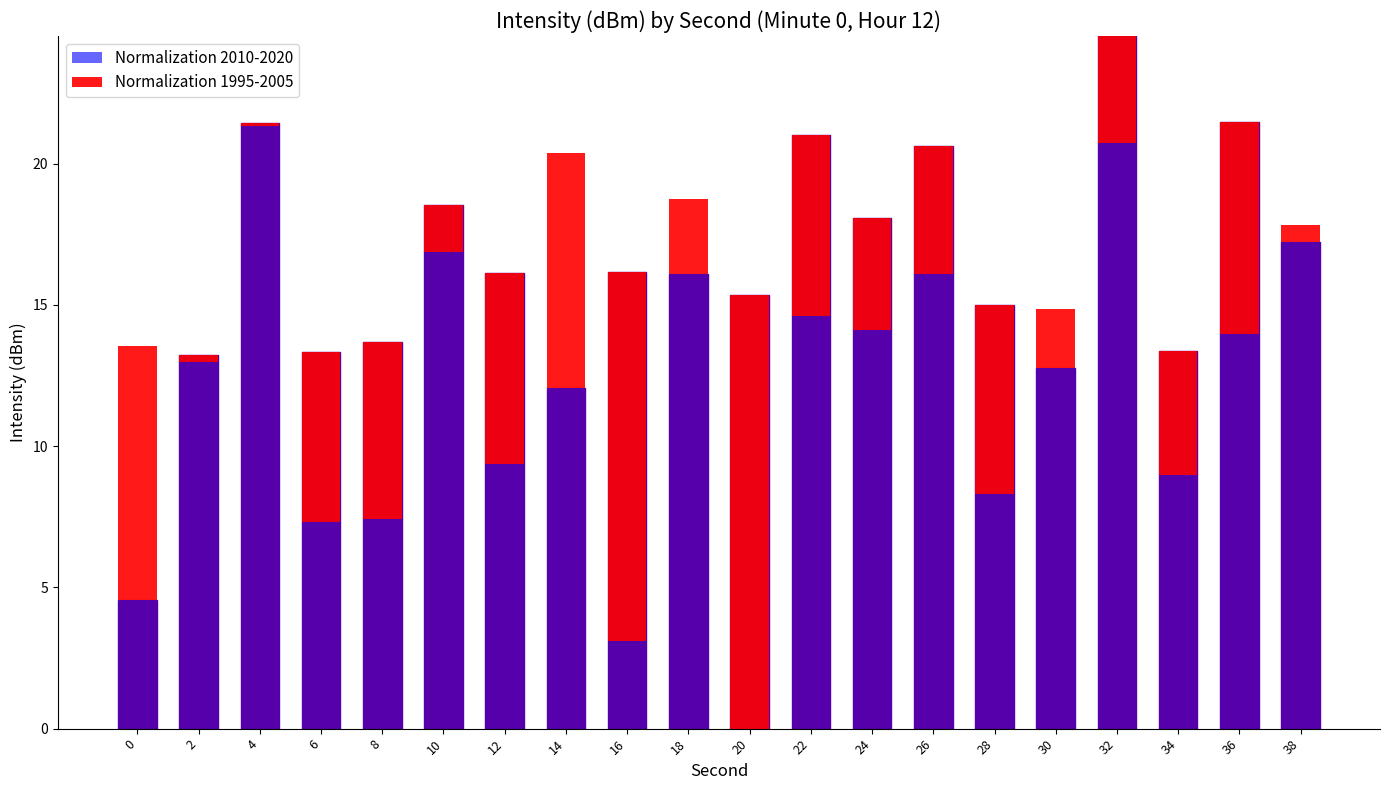

Where does the Normalization 2010-2020 series first go above 16?

4